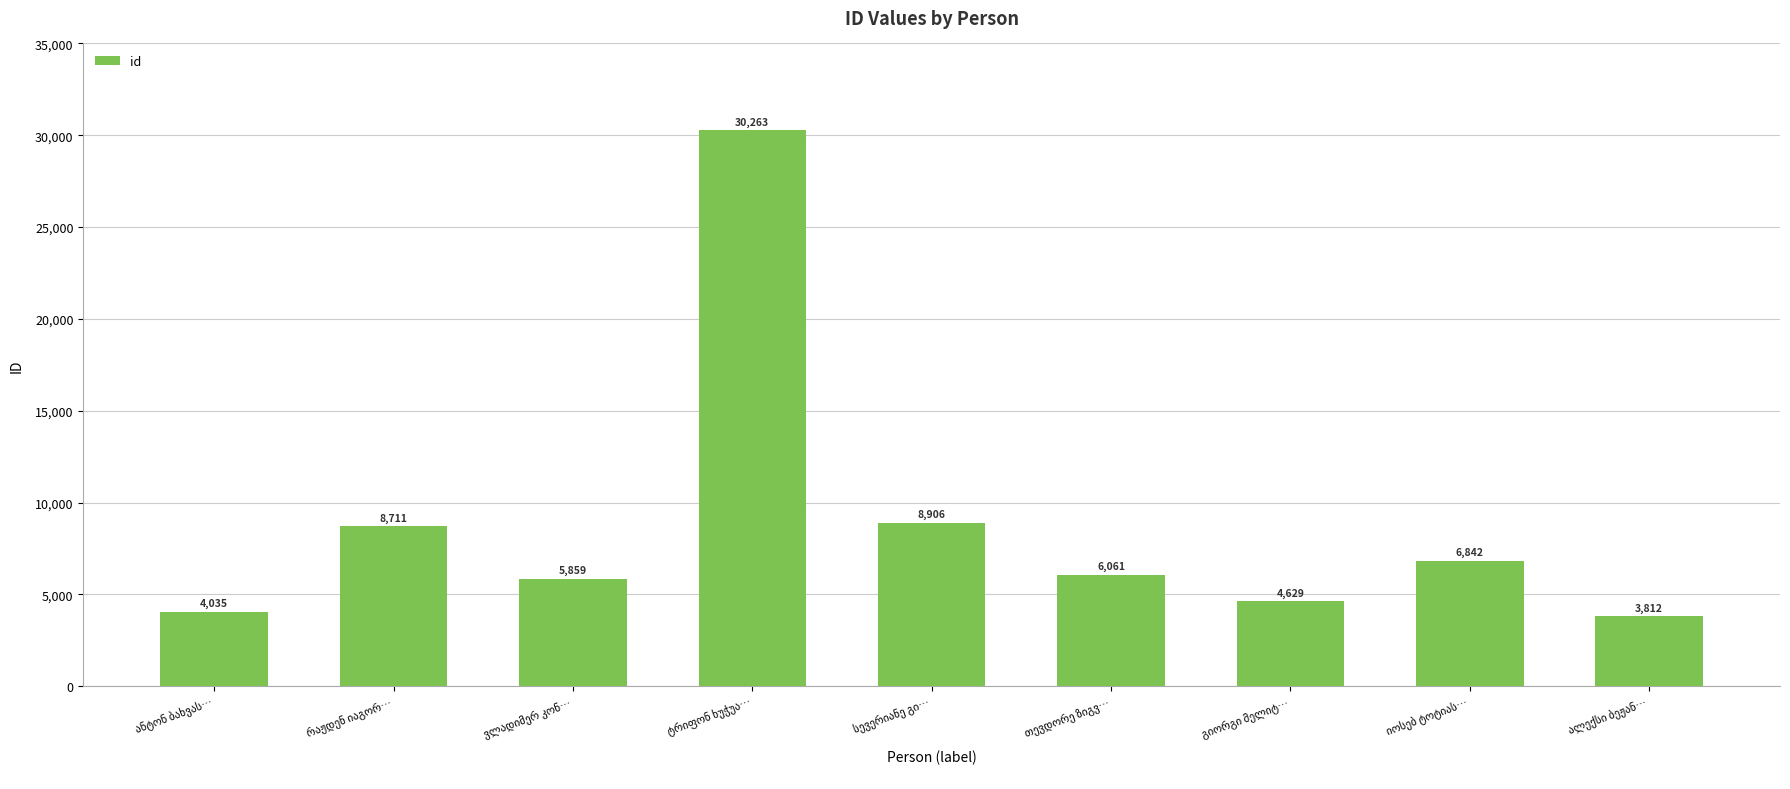

Count the number of data series in this chart.

1